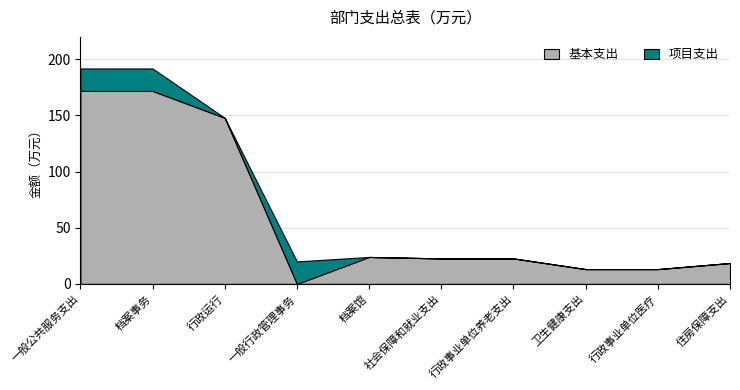

What is the sum of all 基本支出 values?

606.0